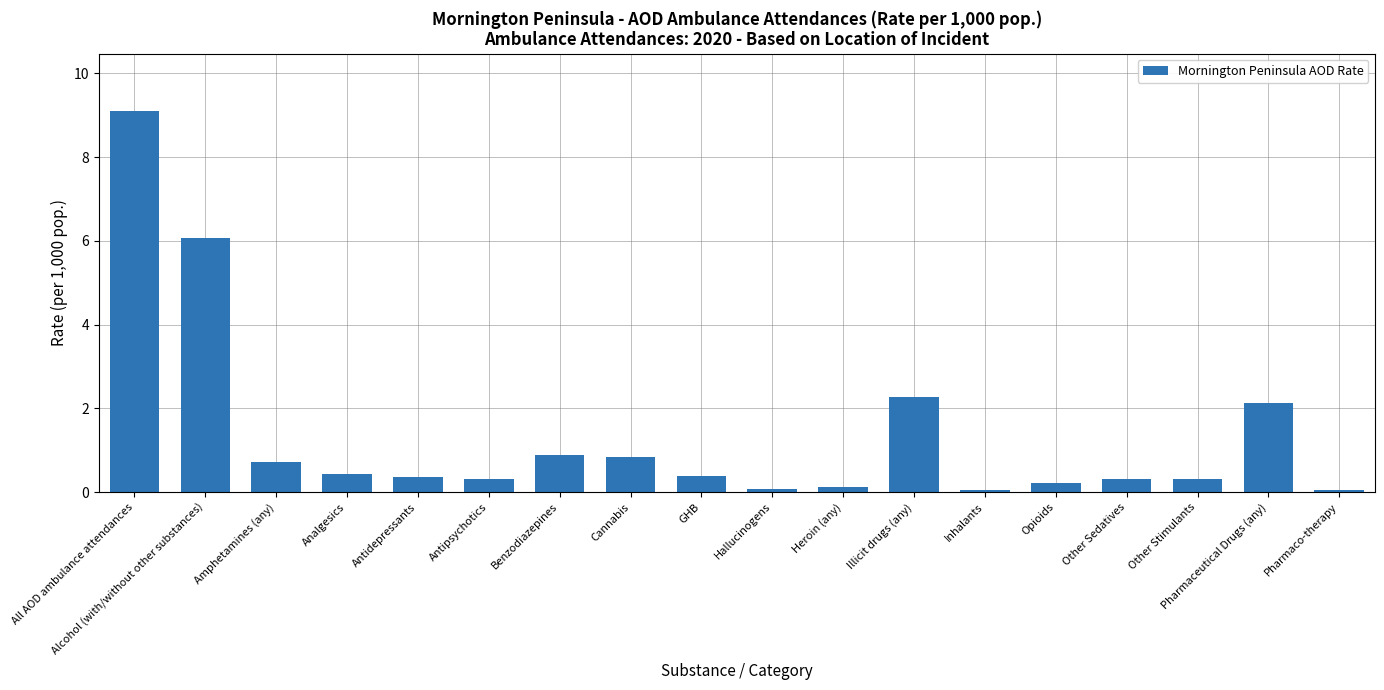

Which category has the highest value across all series?

All AOD ambulance attendances